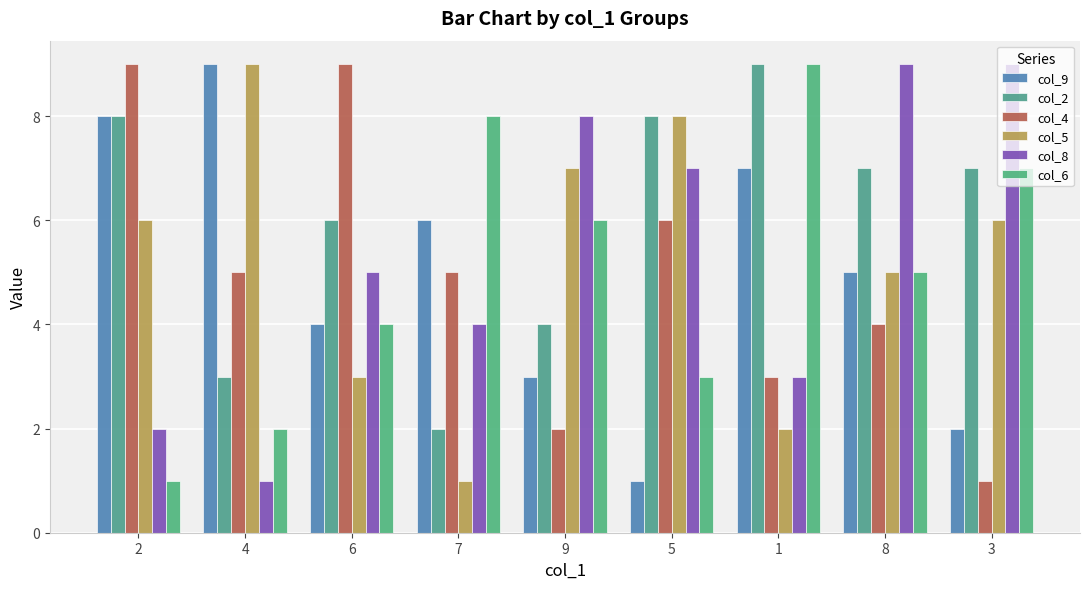

Is the value of col_5 at 1 greater than the value of col_2 at 7?

No